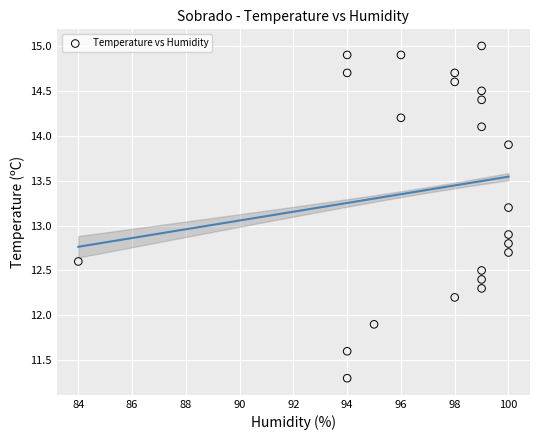

What is the range of Y values (max minus min)?

3.7